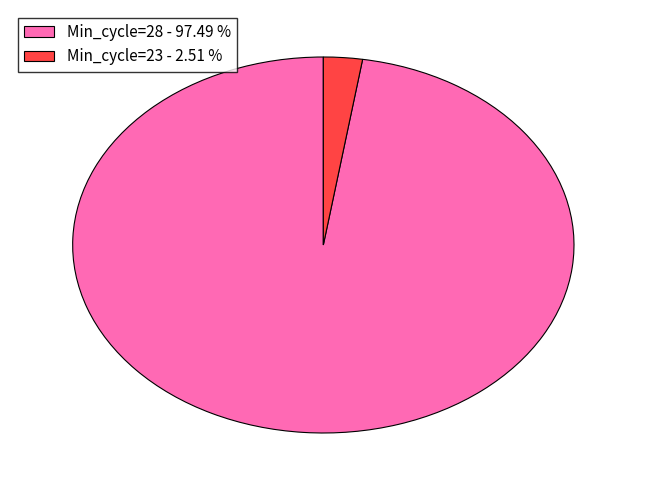

Between Min_cycle=23 - 2.51 % and Min_cycle=28 - 97.49 %, which is larger?

Min_cycle=28 - 97.49 %